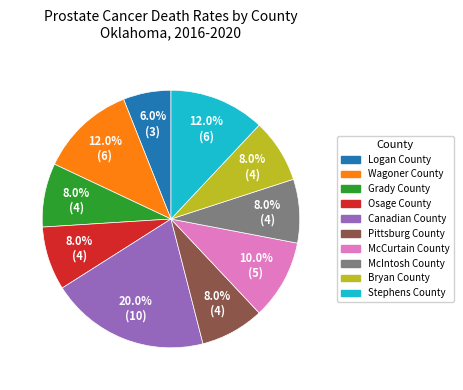

True or false: McIntosh County accounts for 8% of the total.

True